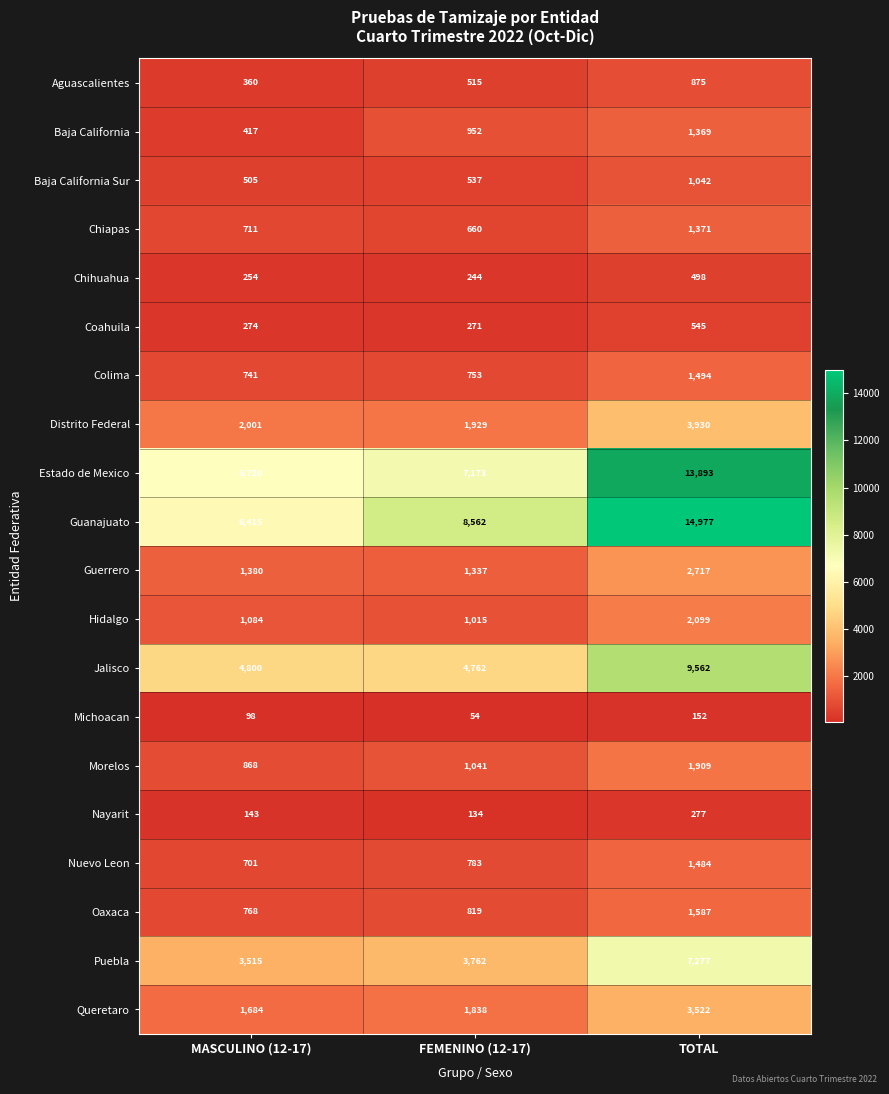

What is the smallest value displayed?

54